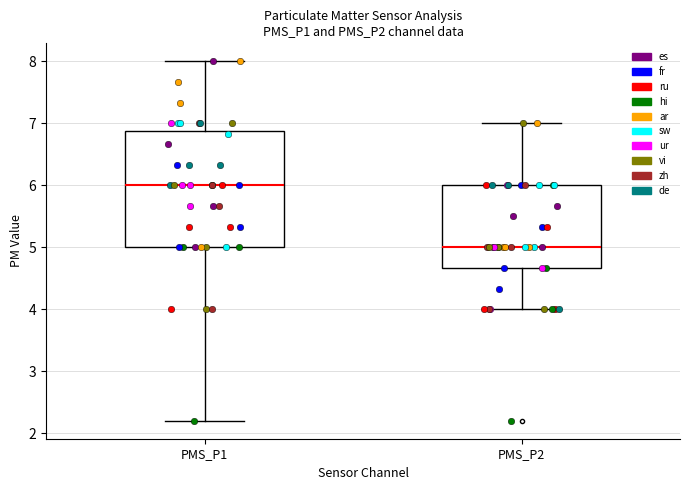

Which box's median line is the lowest?

PMS_P2